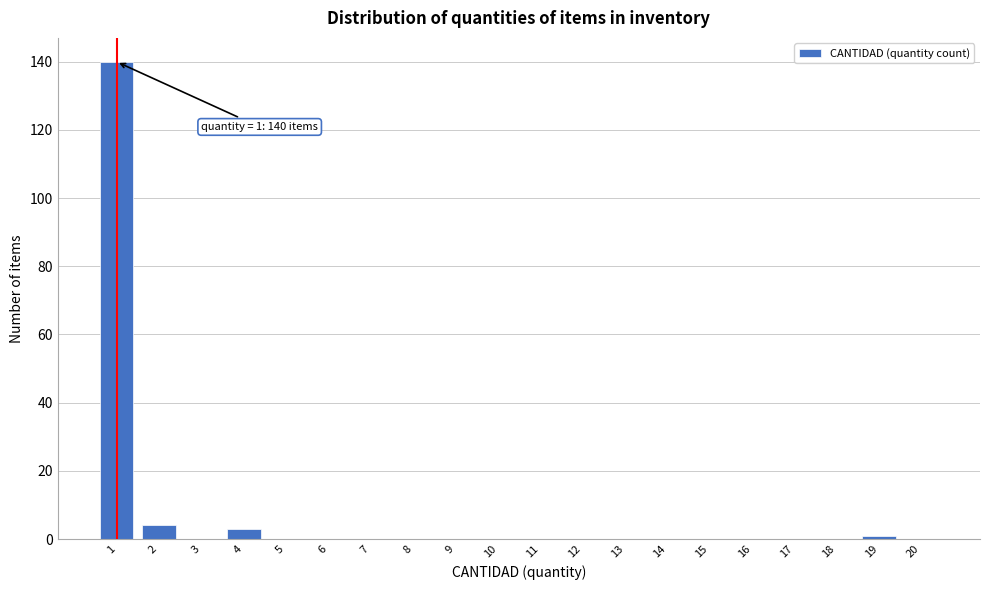

Reading left to right, transcribe all the data shown in this chart.

1=140	2=4	3=0	4=3	5=0	6=0	7=0	8=0	9=0	10=0	11=0	12=0	13=0	14=0	15=0	16=0	17=0	18=0	19=1	20=0